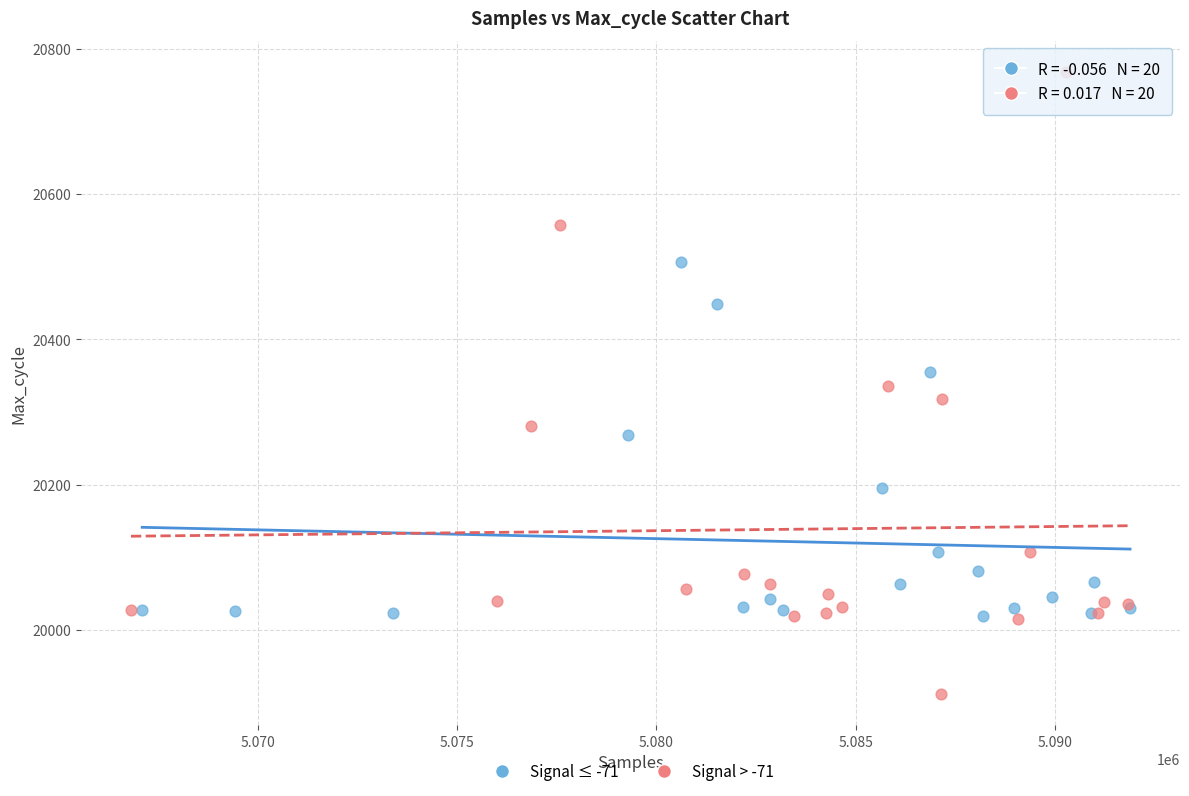

Which series contains the lowest Y value?

Signal > -71